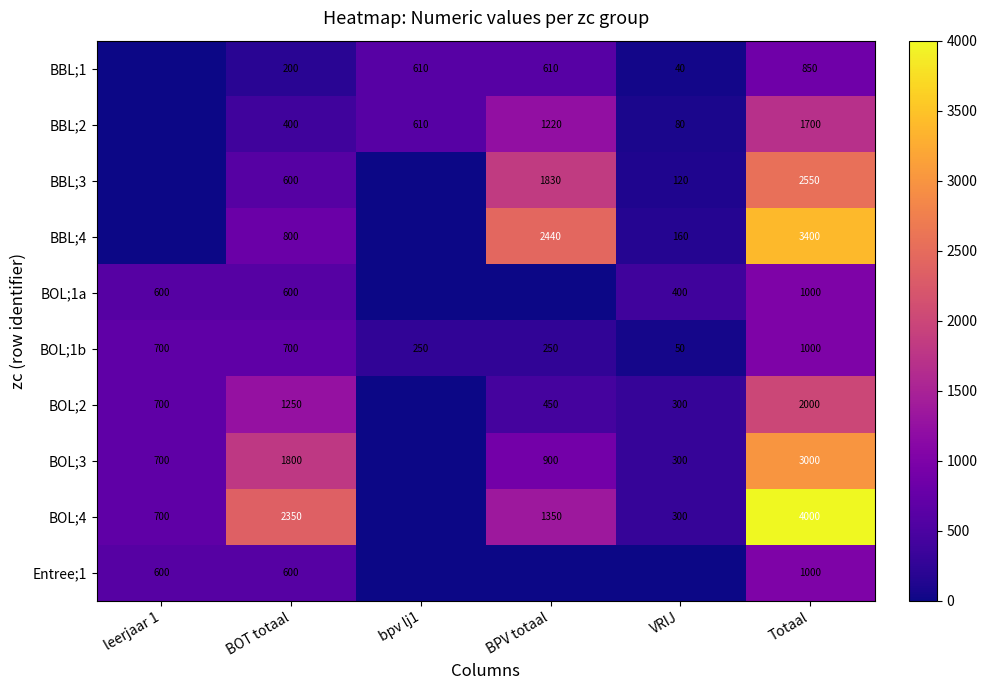

Is the value of BOL;3 at Totaal greater than the value of BBL;1 at Totaal?

Yes